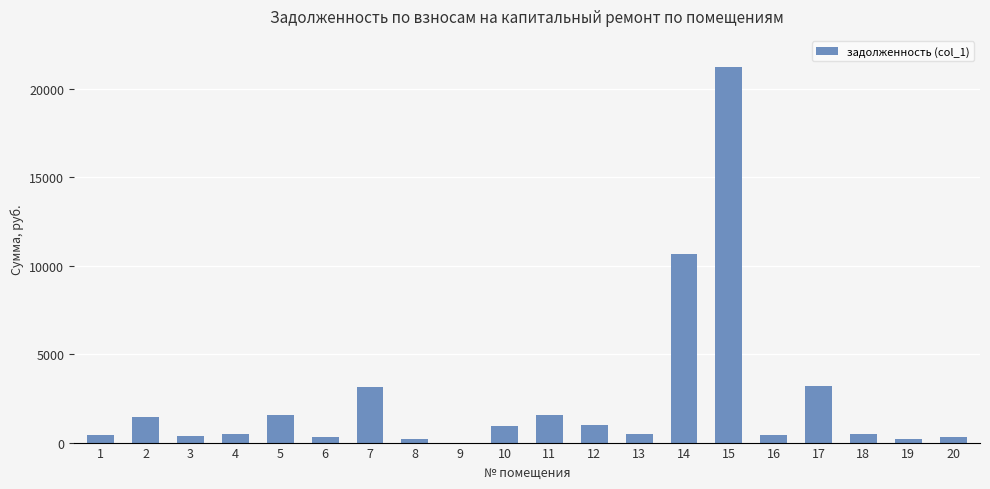

How many values exceed 458?

11